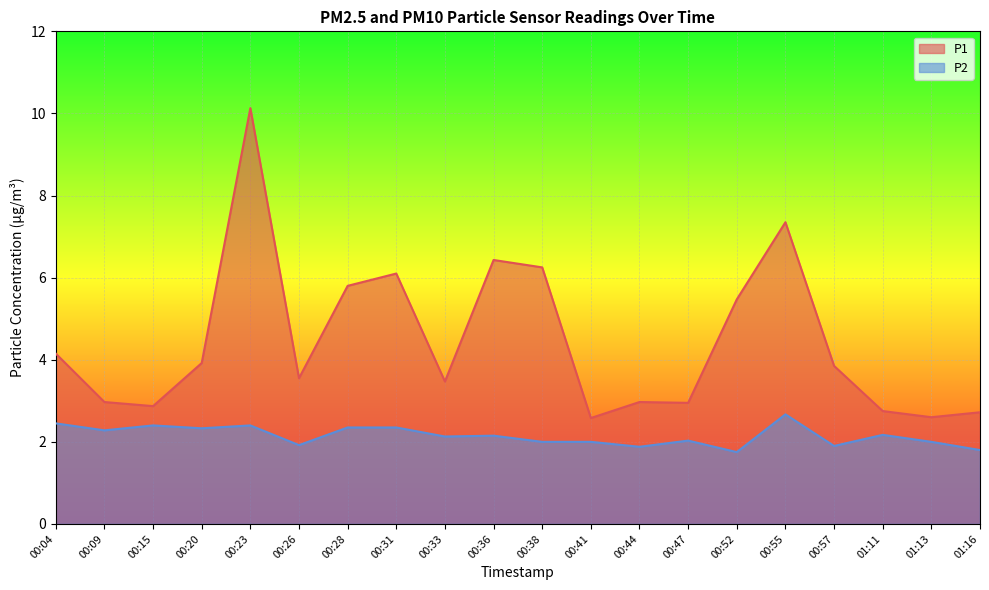

Which category has the lowest value in the P1 series?

00:41